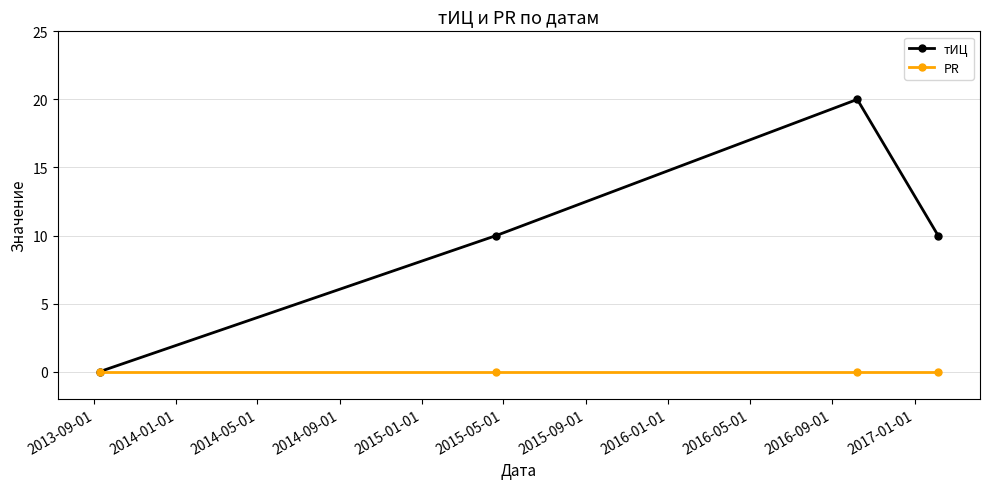

Which series has the largest total across all categories?

тИЦ